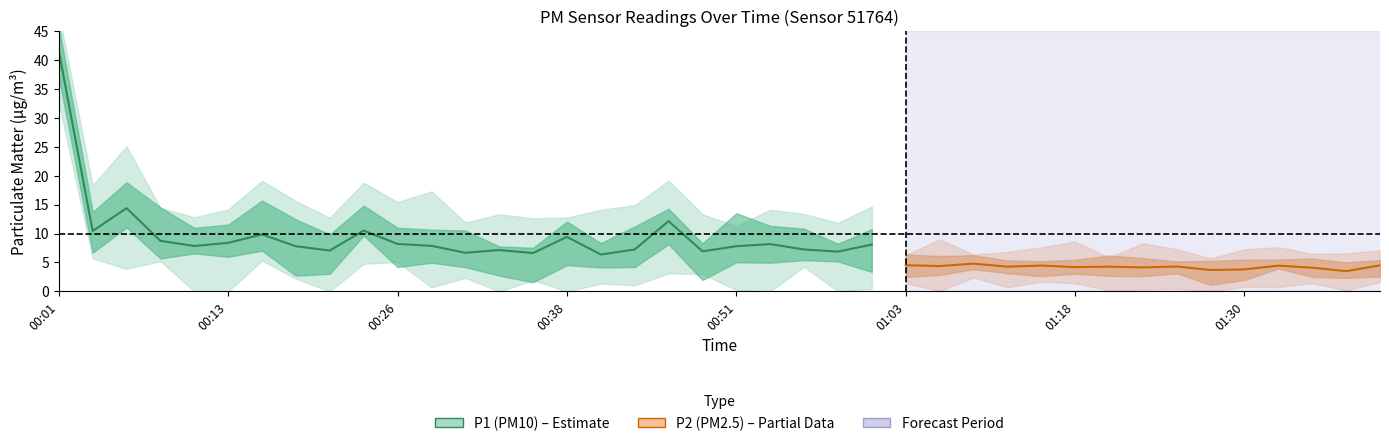

At which category does the chart reach its peak across all series?

00:01